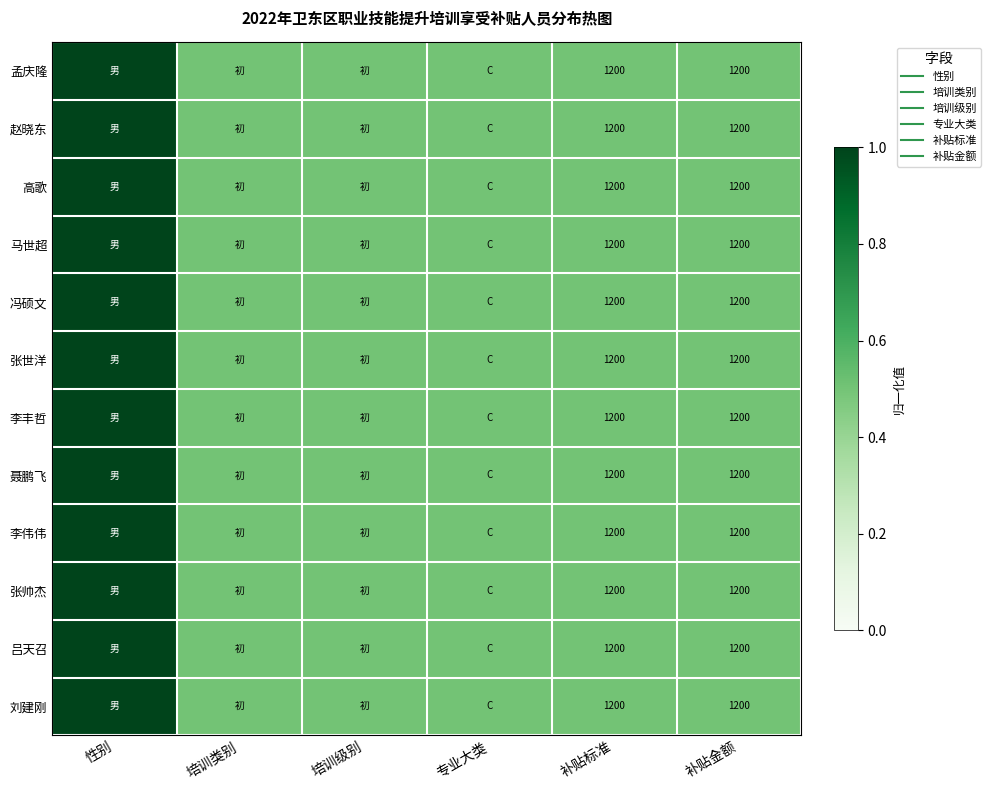

How many categories are shown in the chart?

6